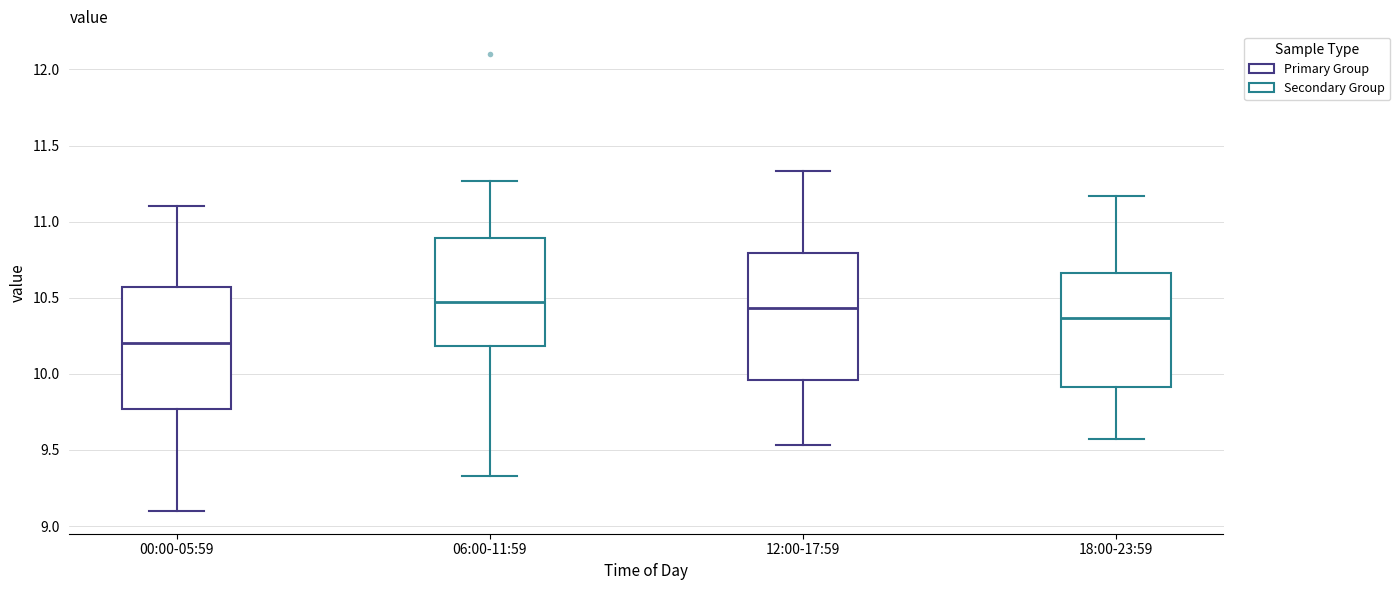

Where does the median line of the box for 18:00-23:59 sit on the y-axis? The values are not printed on the chart, so give them approximately, as read against the axis.

10.35